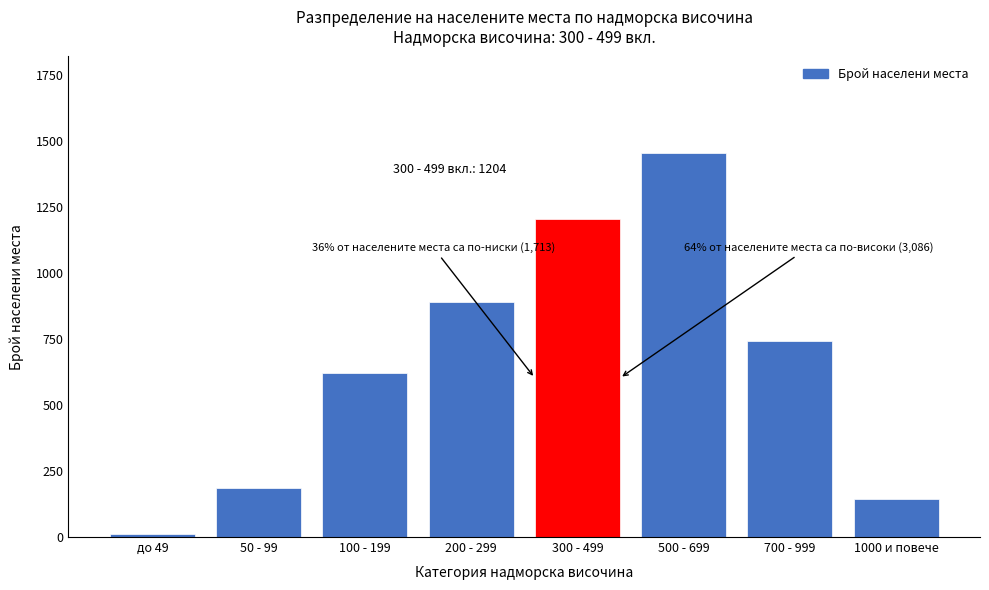

Reading left to right, list all the values displayed in this chart.

до 49=12	50 - 99=187	100 - 199=623	200 - 299=891	300 - 499=1204	500 - 699=1456	700 - 999=743	1000 и повече=143